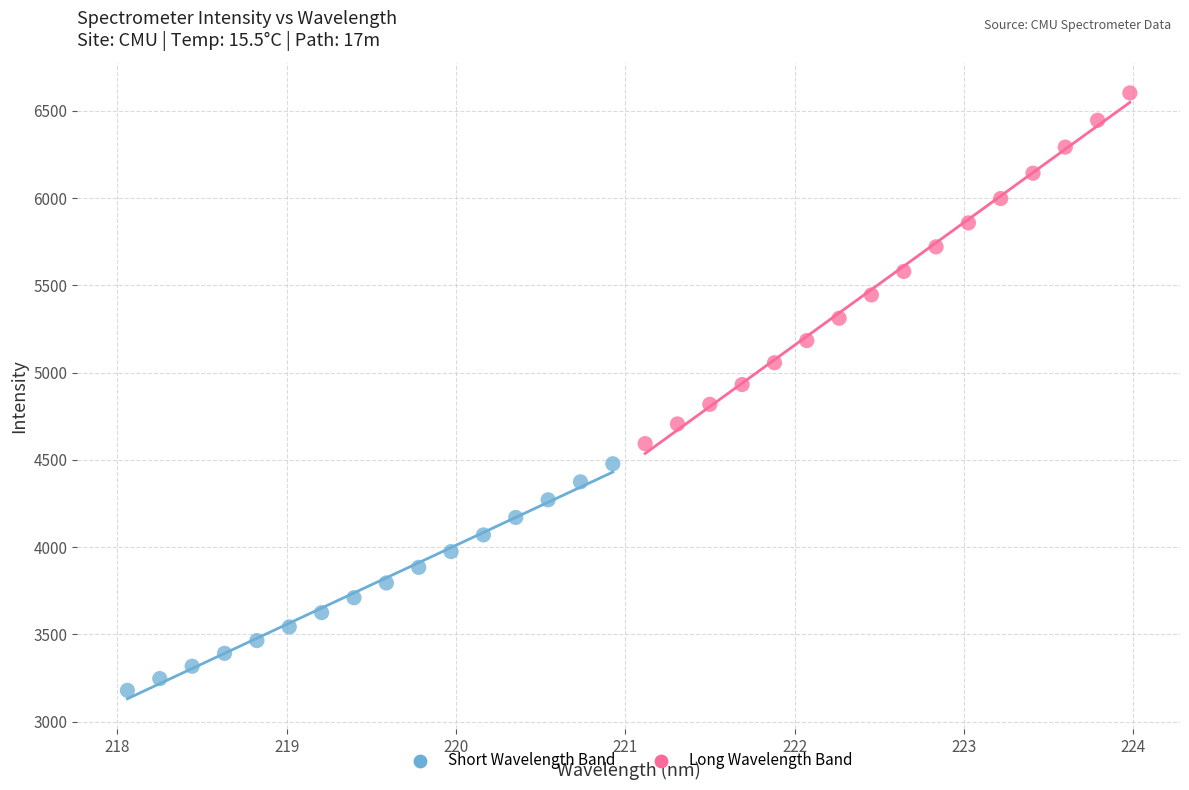

Which series has the widest spread of Y values?

Long Wavelength Band